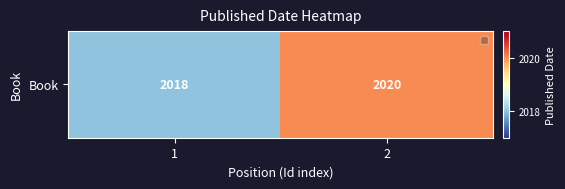

Reading left to right, extract all data points from this chart.

1=2018	2=2020